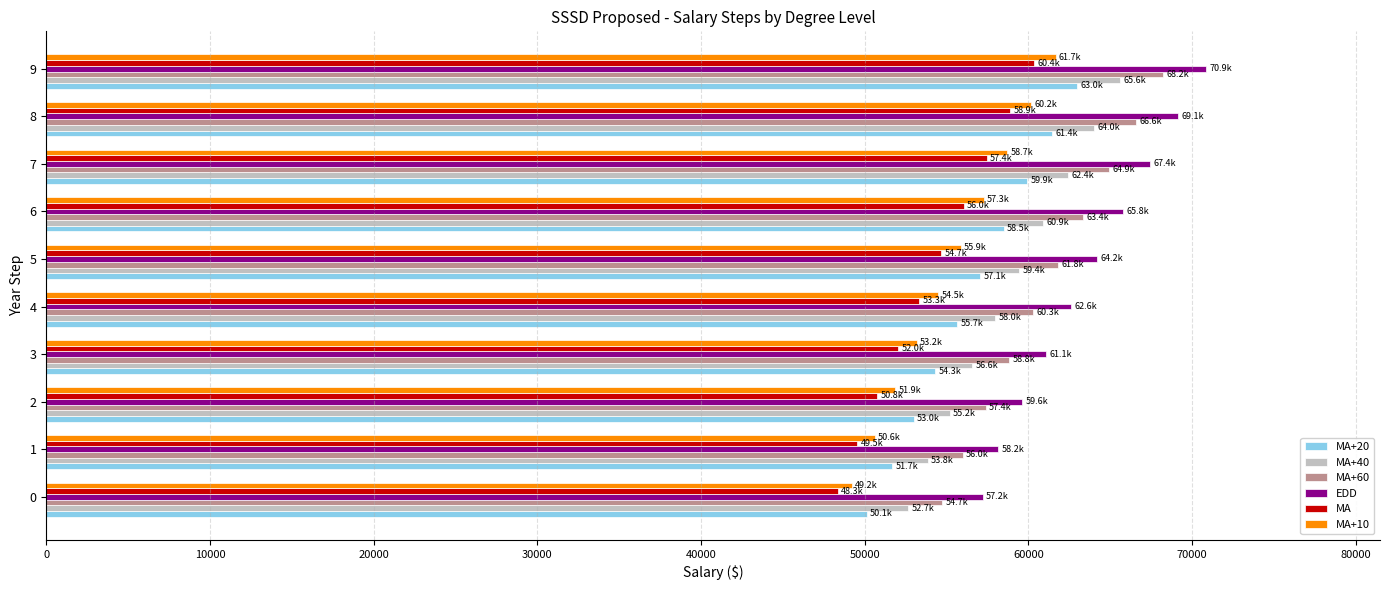

What is the average value of the MA+60 series?

61216.2